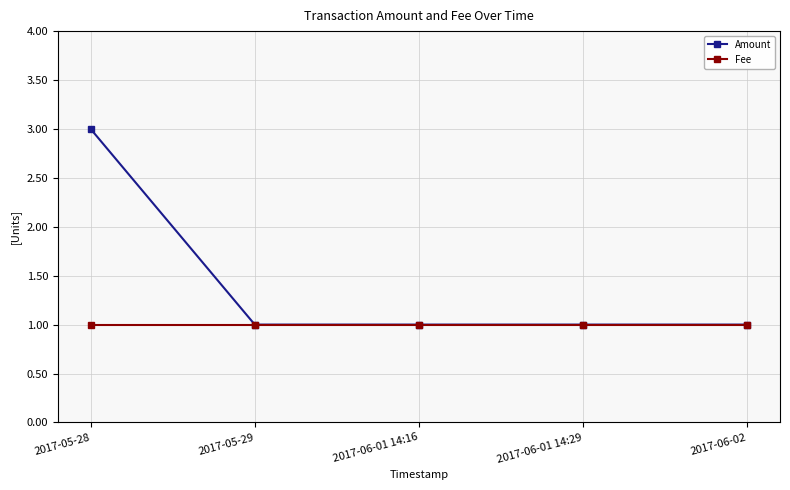

What are all the series names shown in the legend?

Amount, Fee